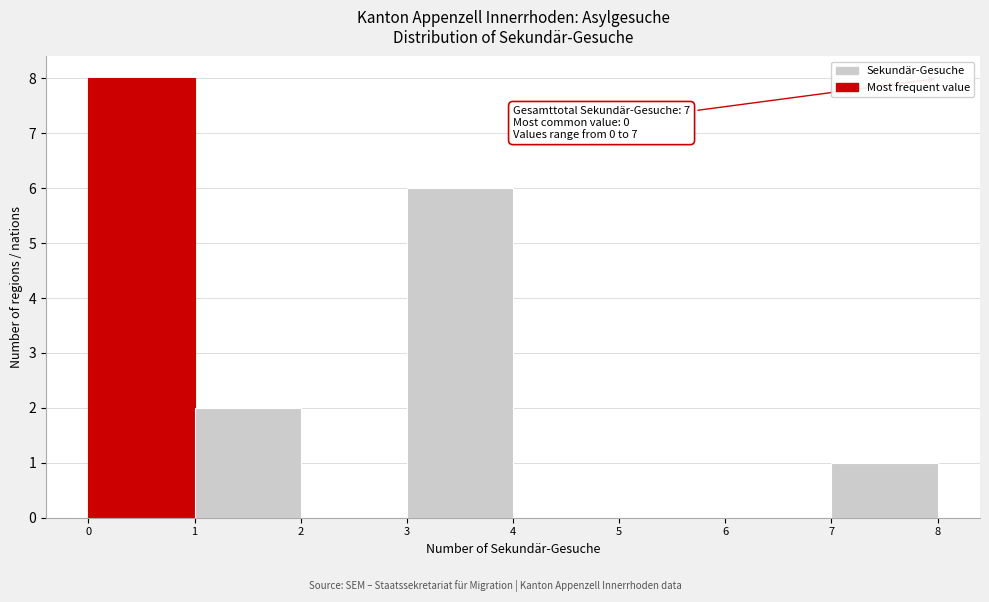

Over which range of the x-axis is the bar tallest?

0 to 1